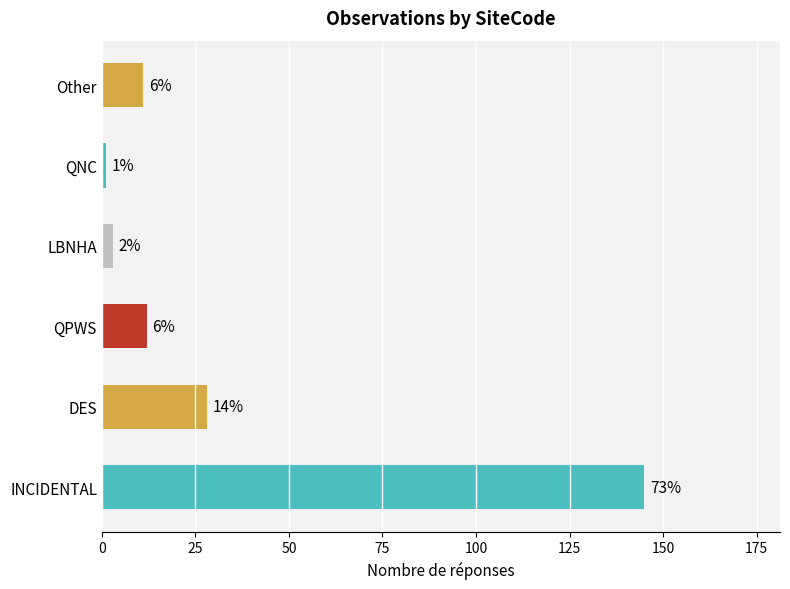

How many bars are there in total?

6